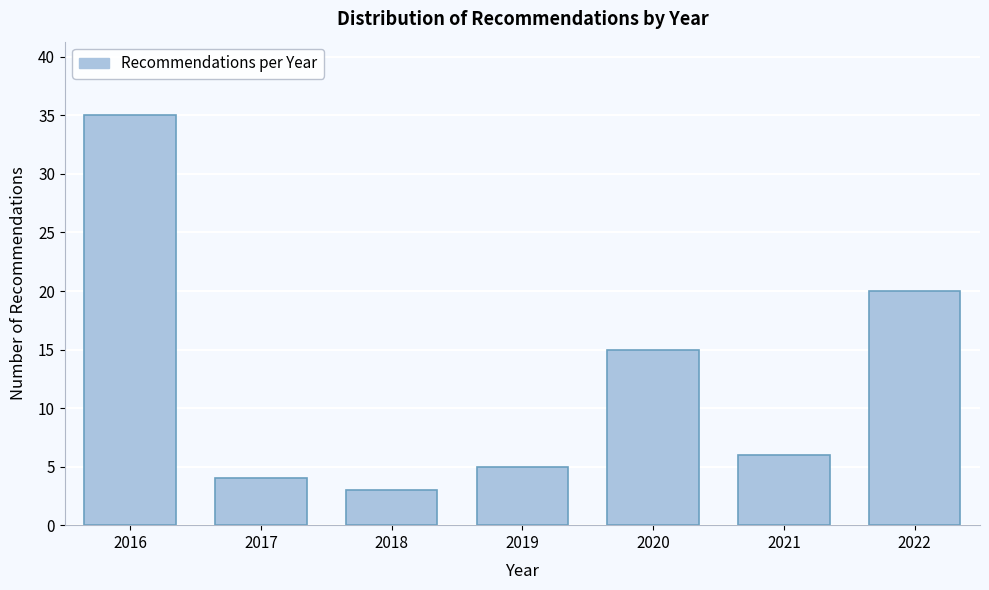

Reading left to right, transcribe all the data shown in this chart.

35	4	3	5	15	6	20